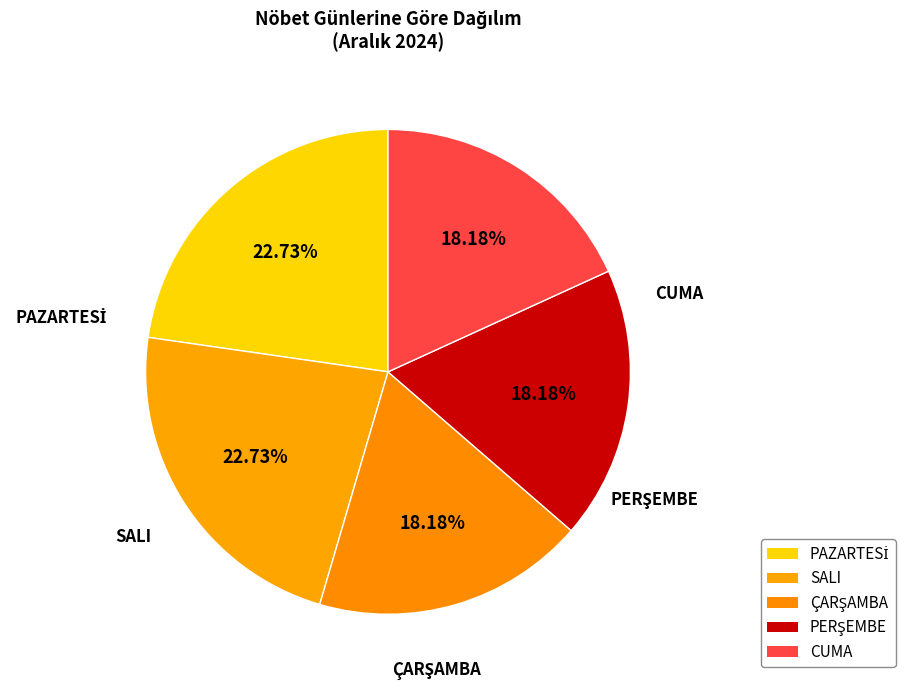

Count the number of slices in the pie.

5